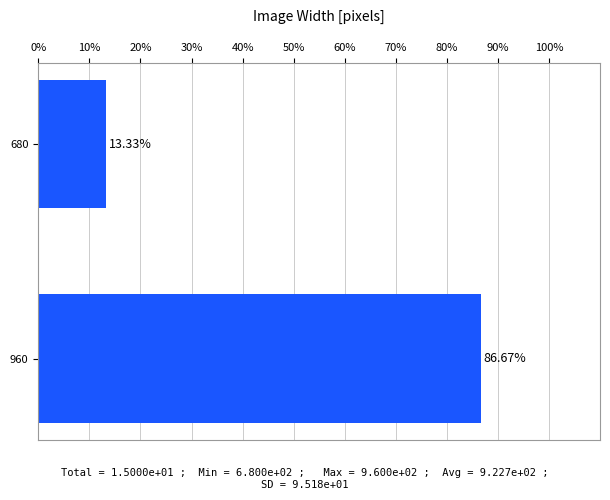

What is the change in value from 680 to 960?

+73.3